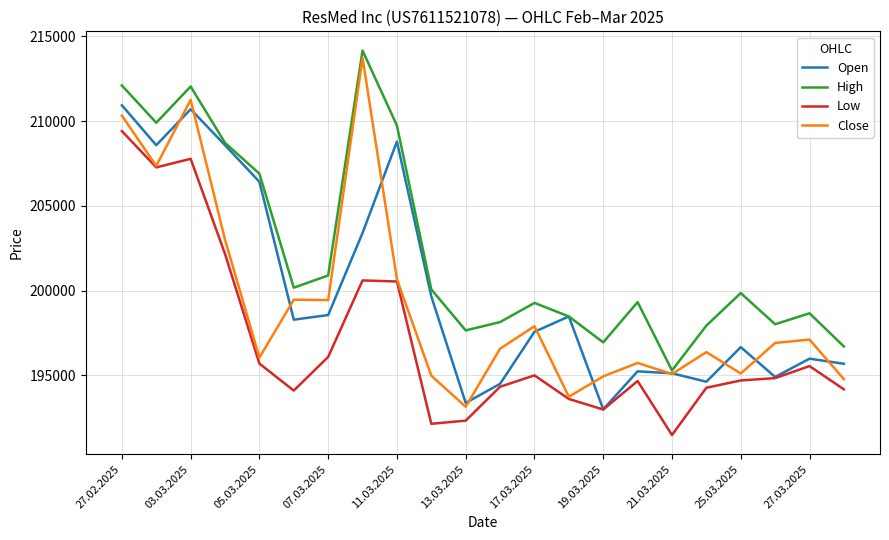

What is the highest value of the Open series?

210932